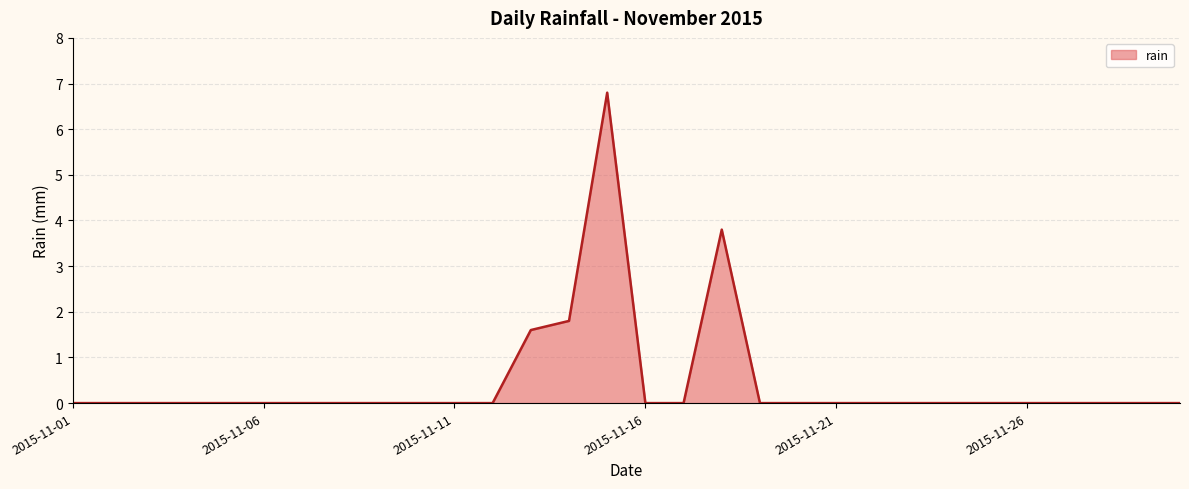

What is the maximum value shown in the chart?

6.8